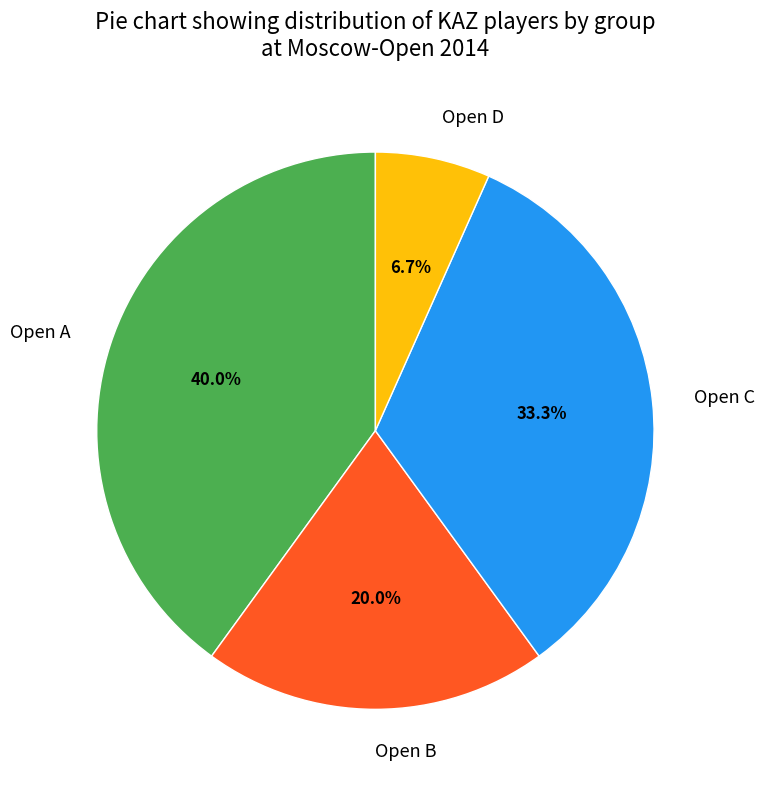

Combined, do Open B and Open A account for over 50%?

Yes